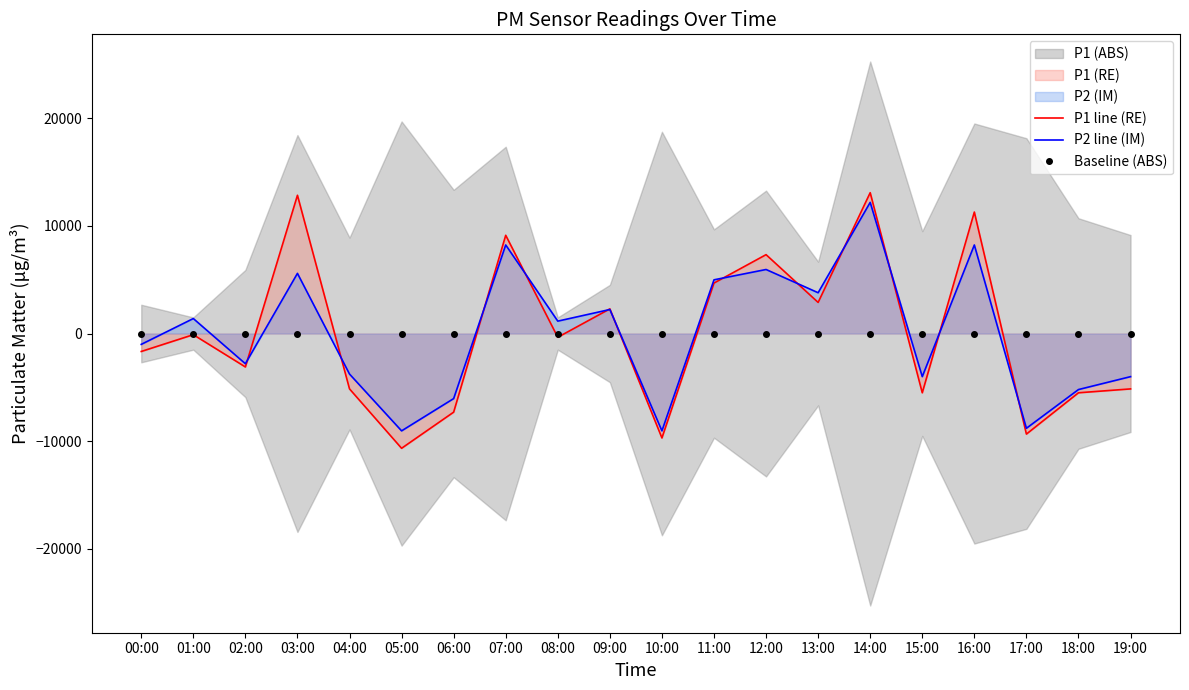

At which category is the sum across all series the highest?

14:00